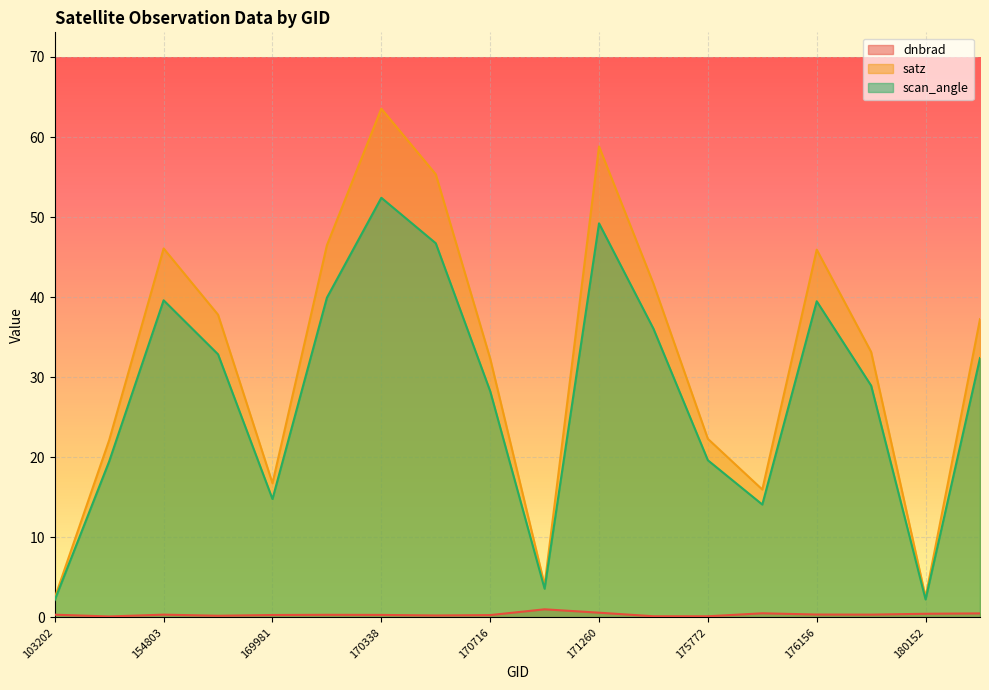

Which category has the lowest value across all series?

154406